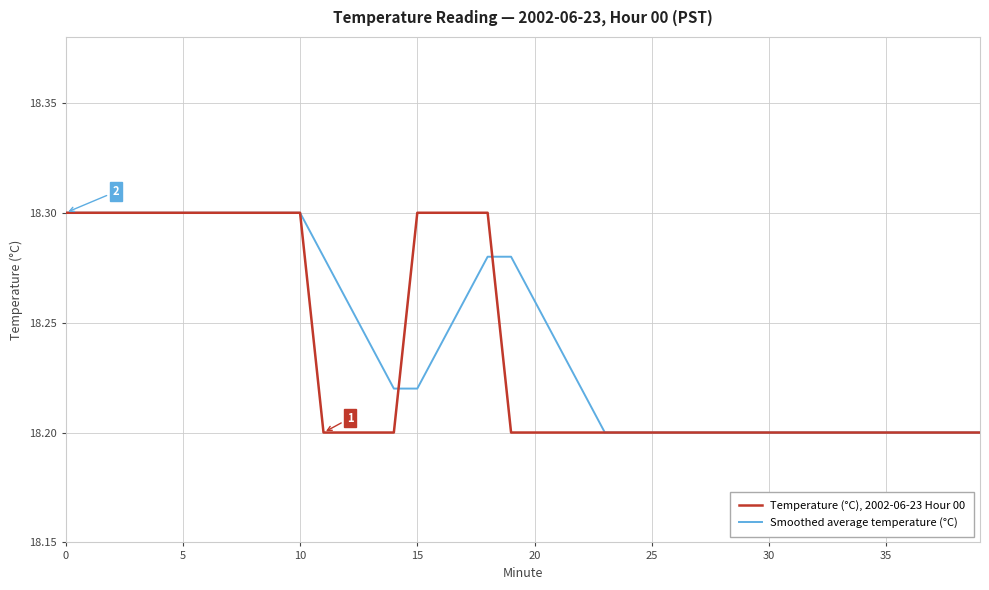

List the series in order of their overall mean, highest first.

Smoothed average temperature (°C), Temperature (°C), 2002-06-23 Hour 00